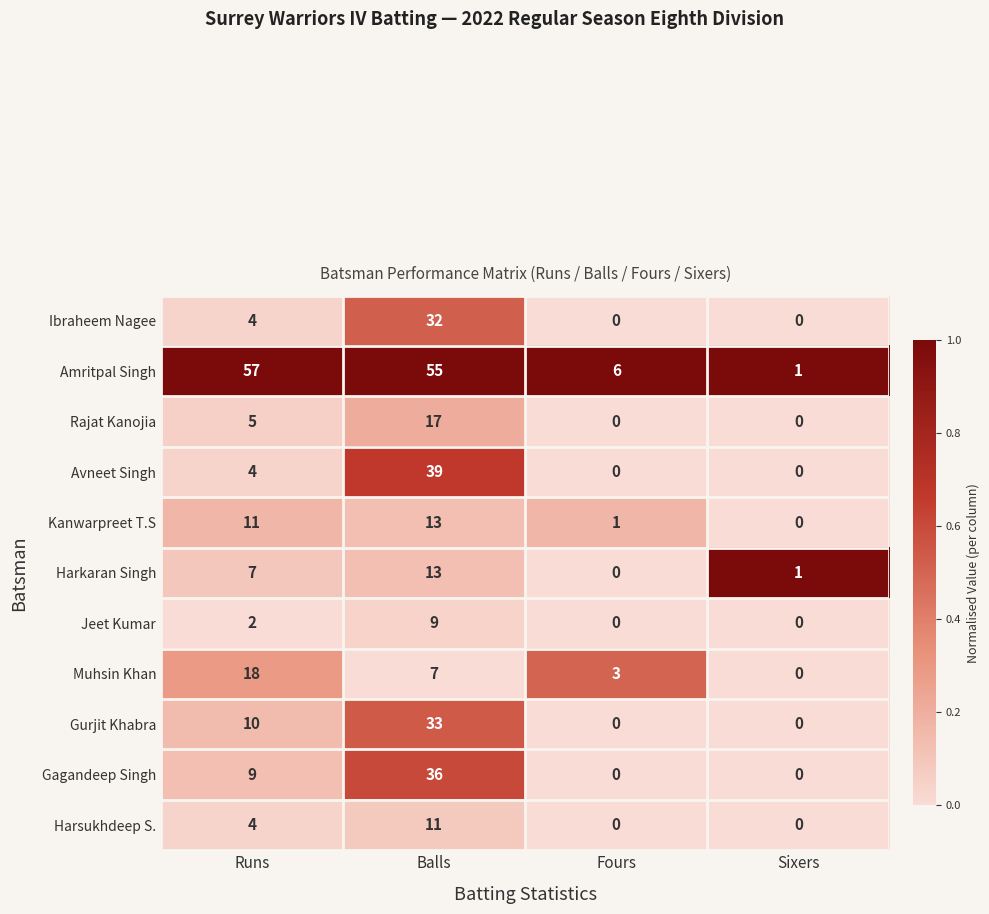

True or false: Kanwarpreet T.S has a value of 0 at Fours.

False